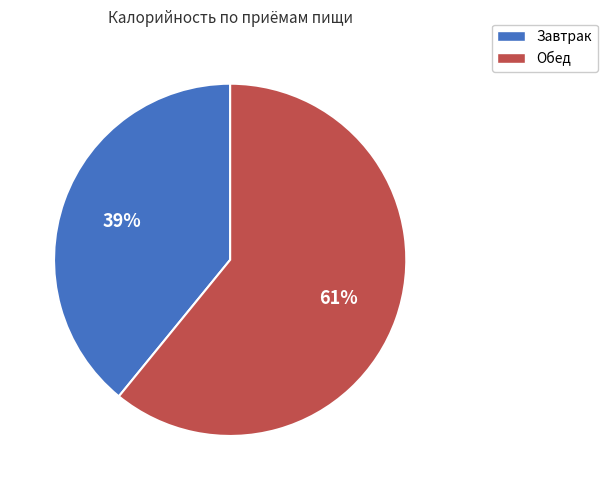

To the nearest percent, what is the combined percentage of Завтрак and Обед?

100%